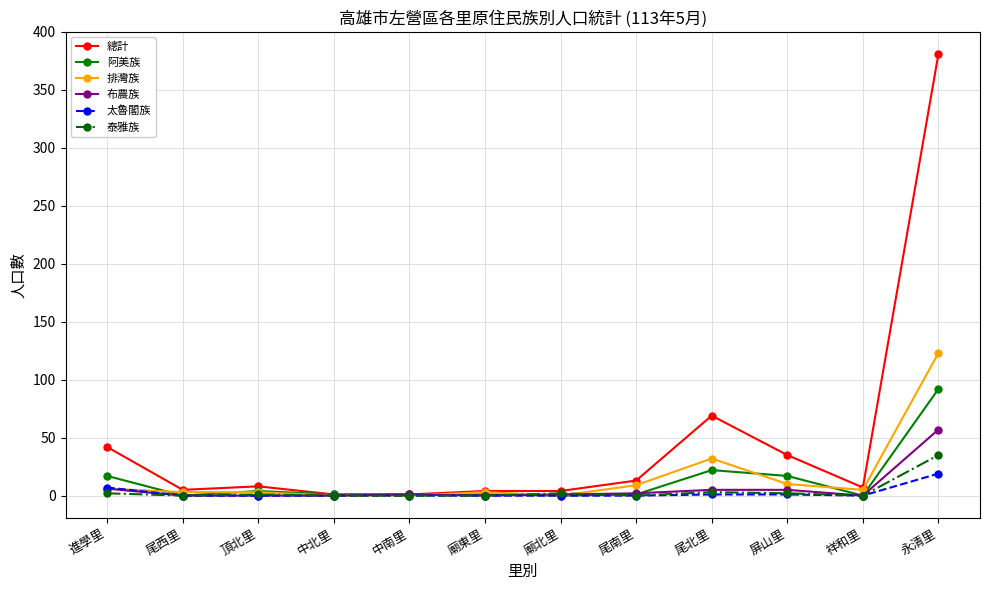

What is the label of the 11th point from the right?

尾西里